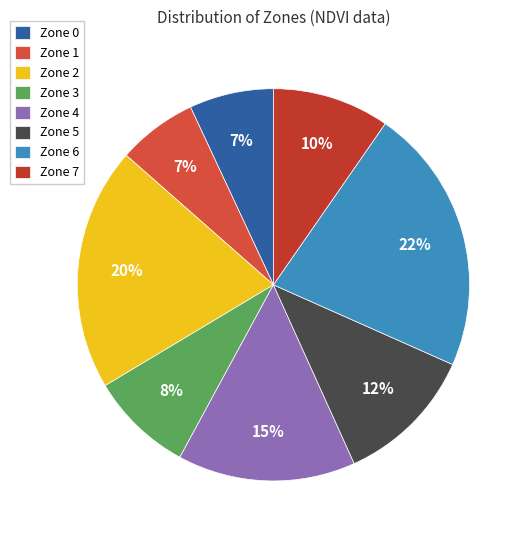

Does Zone 2 account for over 50% of the chart?

No